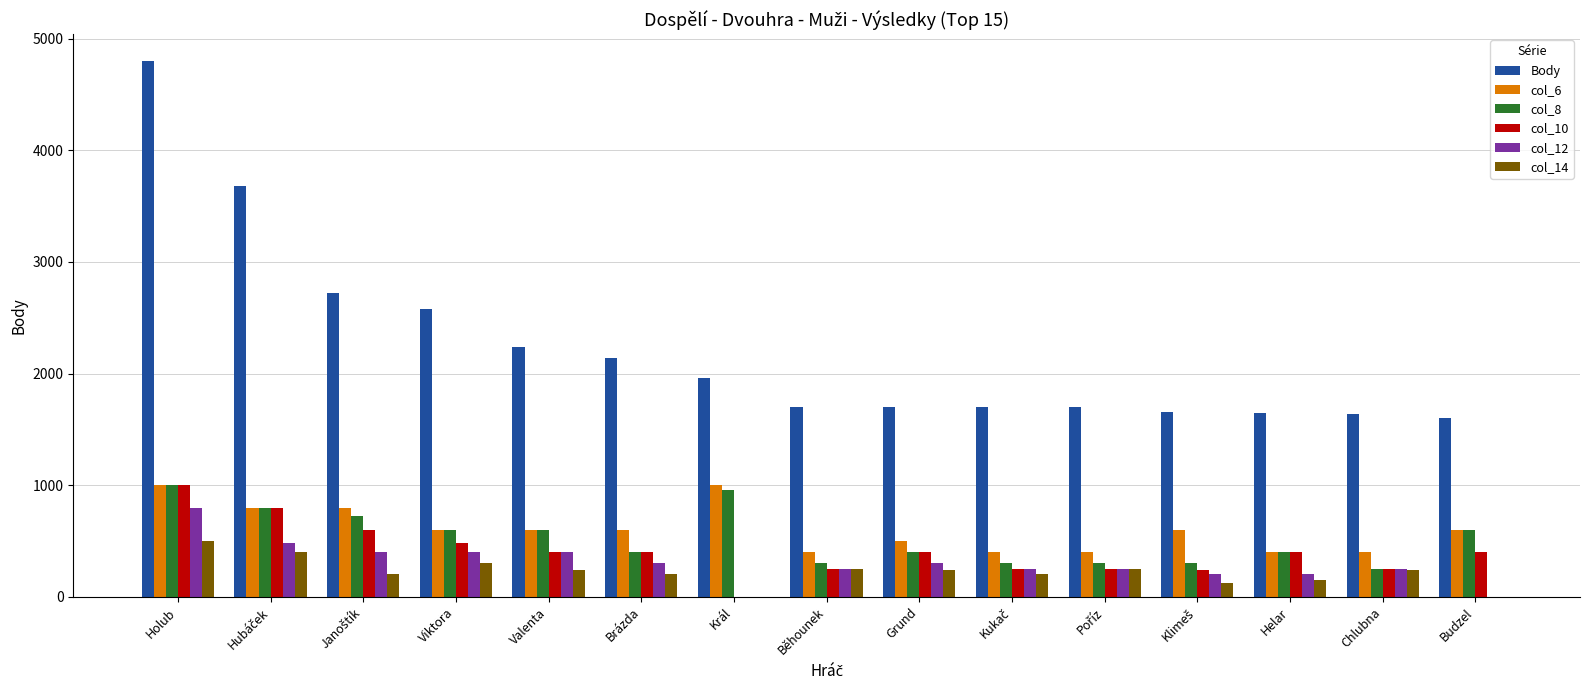

Count the number of data series in this chart.

6